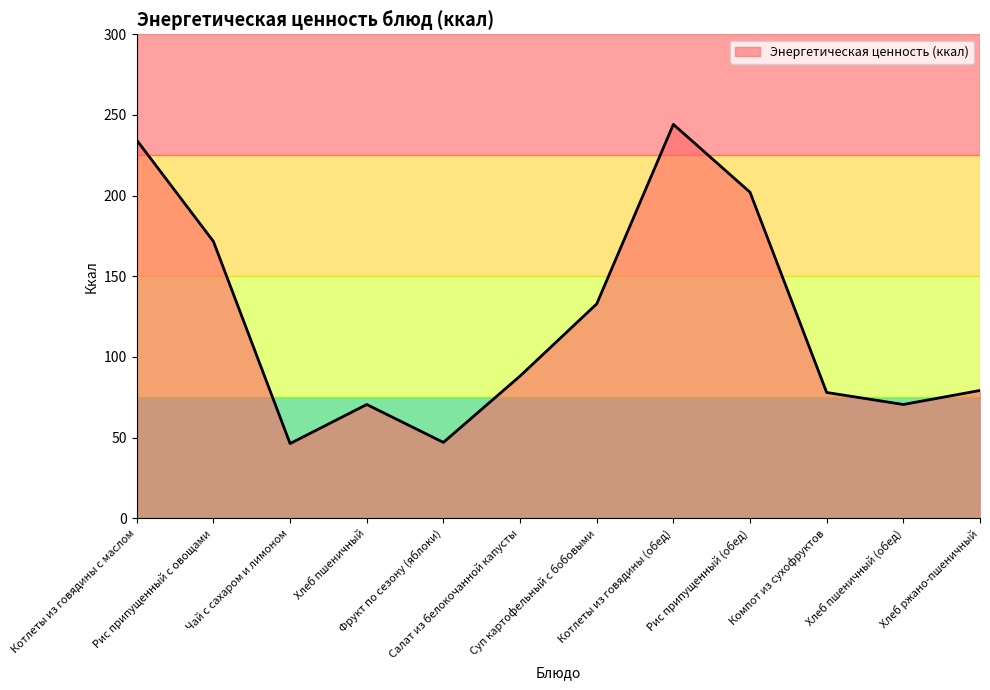

What is the smallest value displayed?

46.3